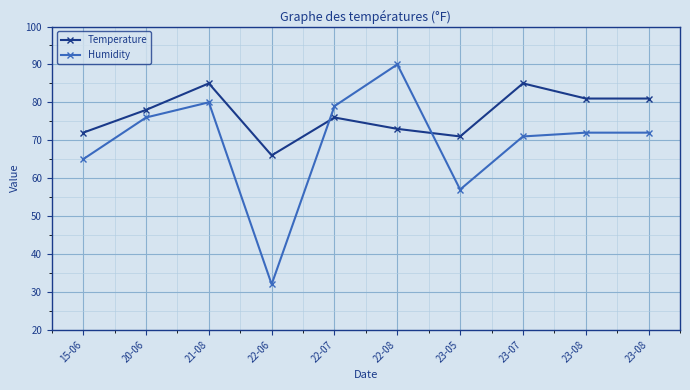

True or false: Humidity and Temperature cross at least once.

True